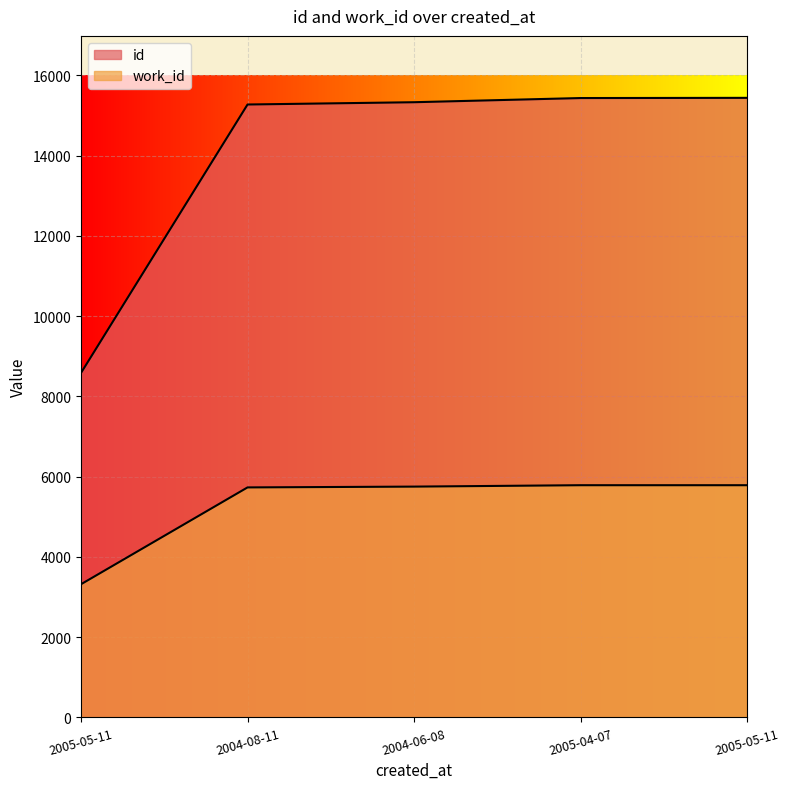

What is the total value across all series at 2004-08-11?

21007